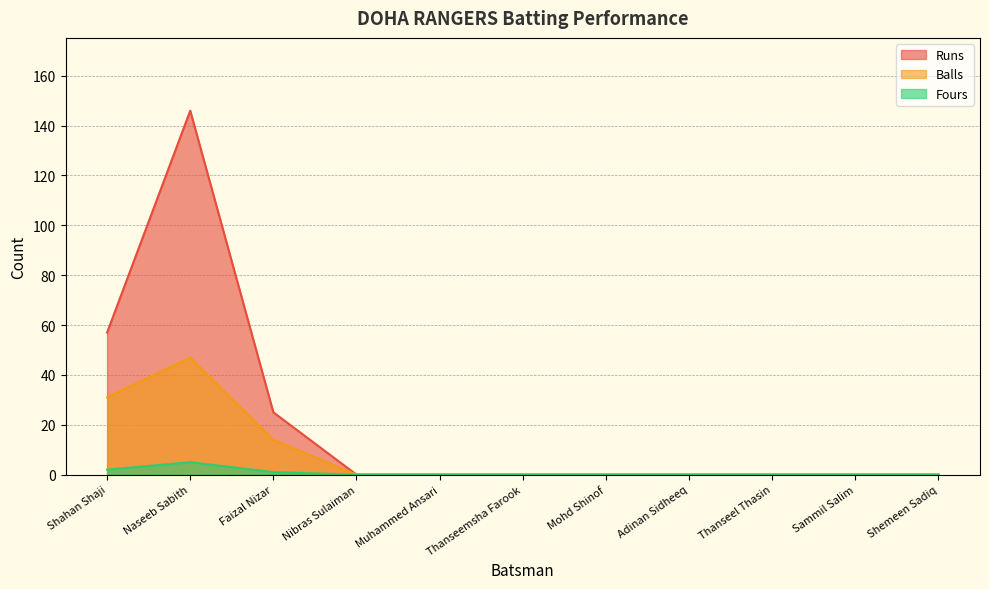

Which series has the largest total across all categories?

Runs